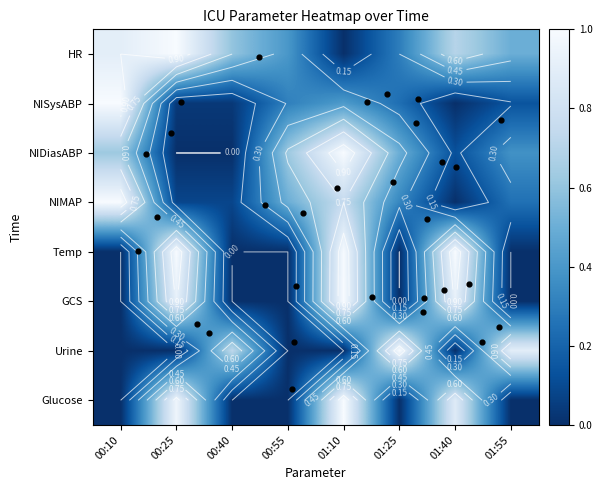

At 01:25, list the series in order from largest to smallest.

Urine, NIDiasABP, NIMAP, HR, NISysABP, Temp, GCS, Glucose